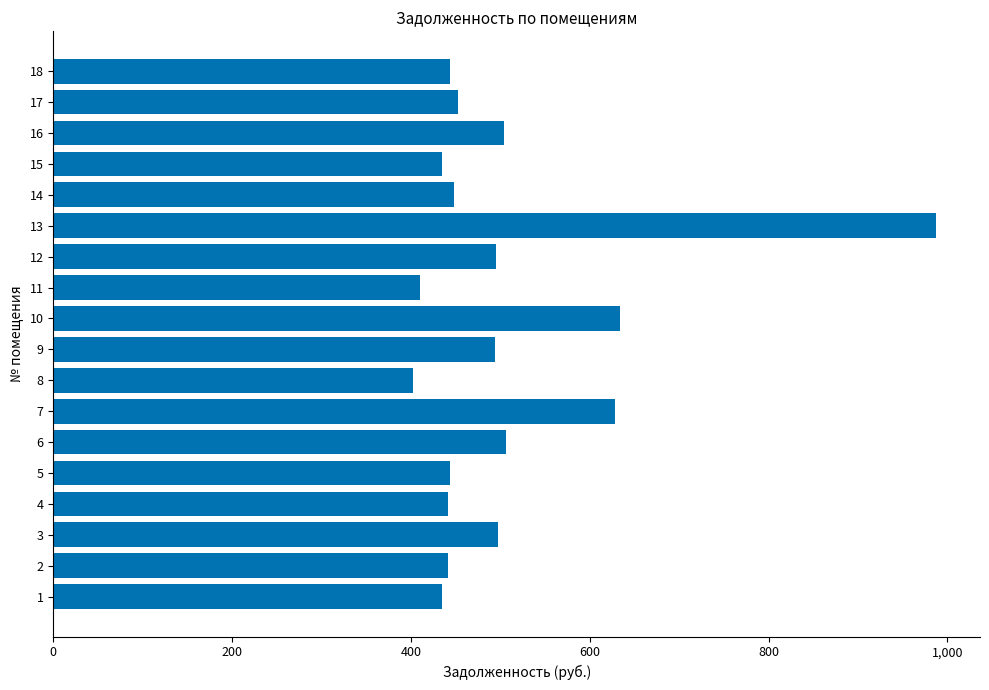

What is the maximum value shown in the chart?

987.0